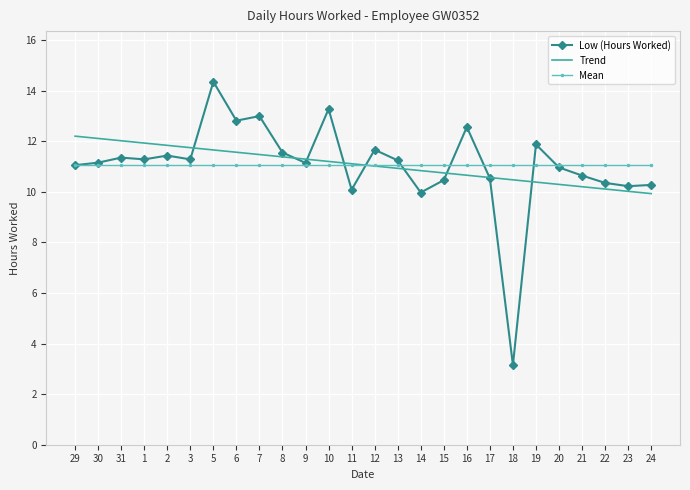

At which category is the sum across all series the highest?

5